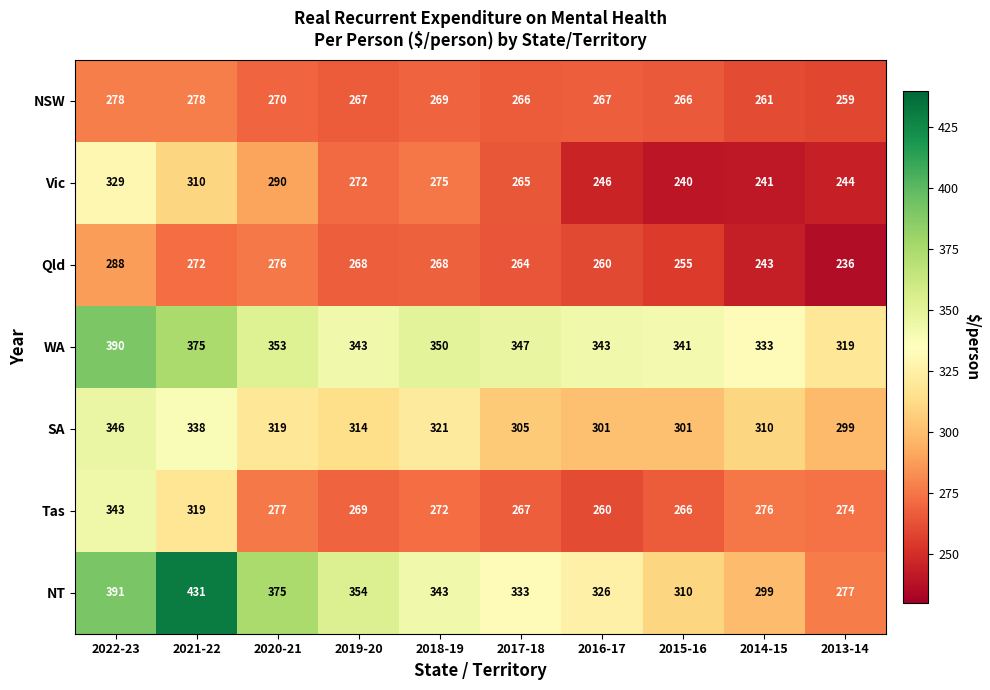

Which label corresponds to the smallest value in the chart?

2013-14